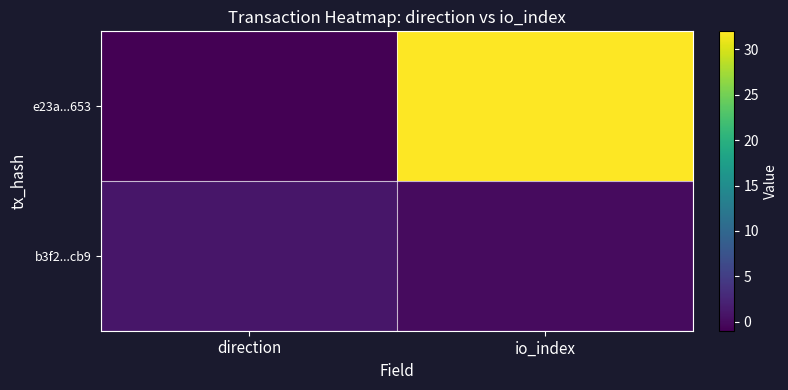

How many distinct data groups are displayed?

2